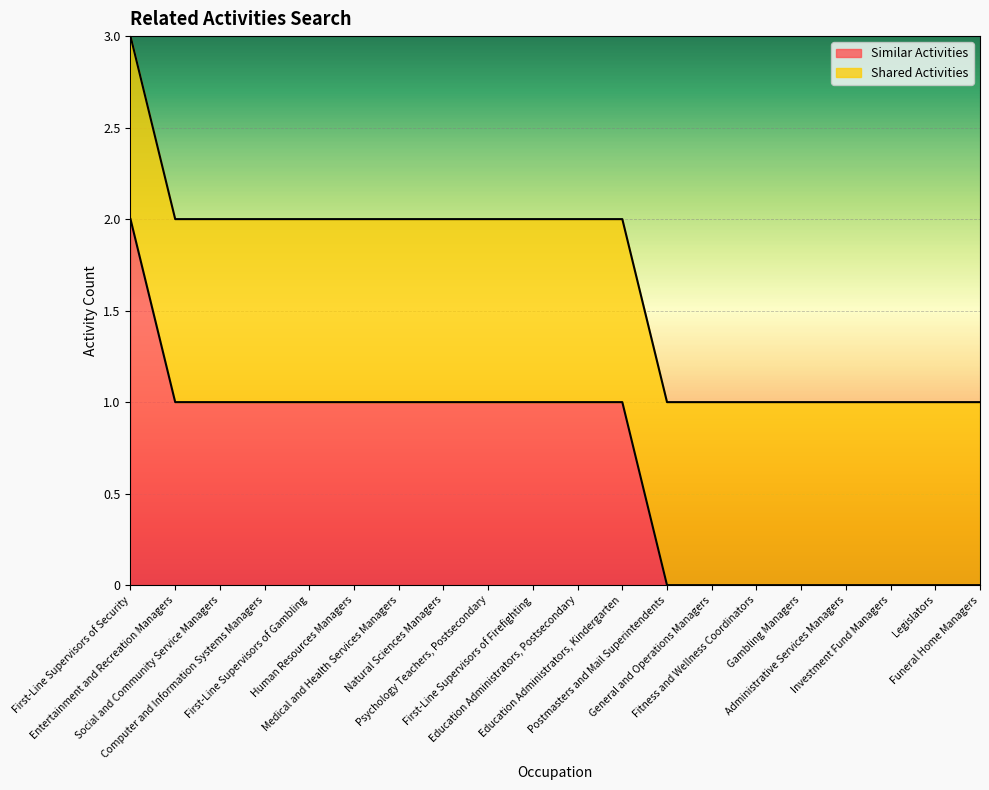

How many values are above zero?

12